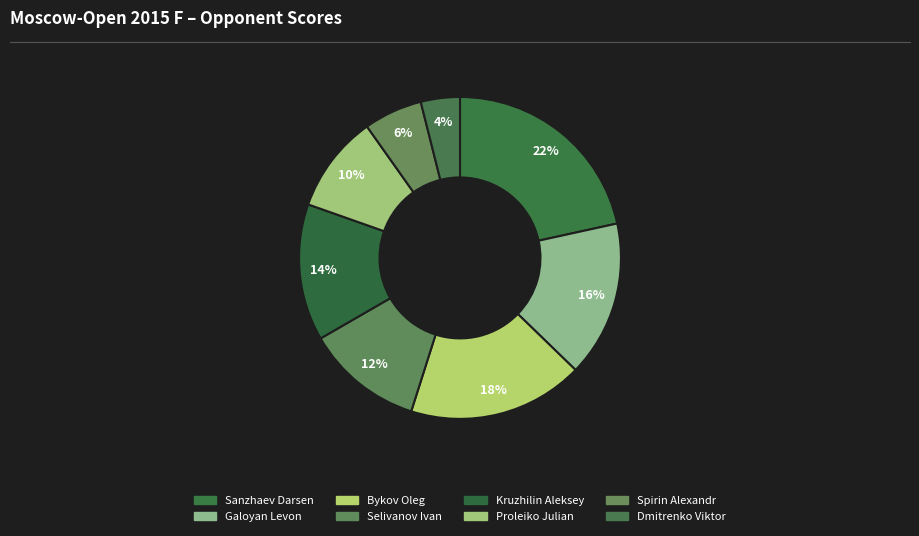

Between Galoyan Levon and Kruzhilin Aleksey, which is larger?

Galoyan Levon